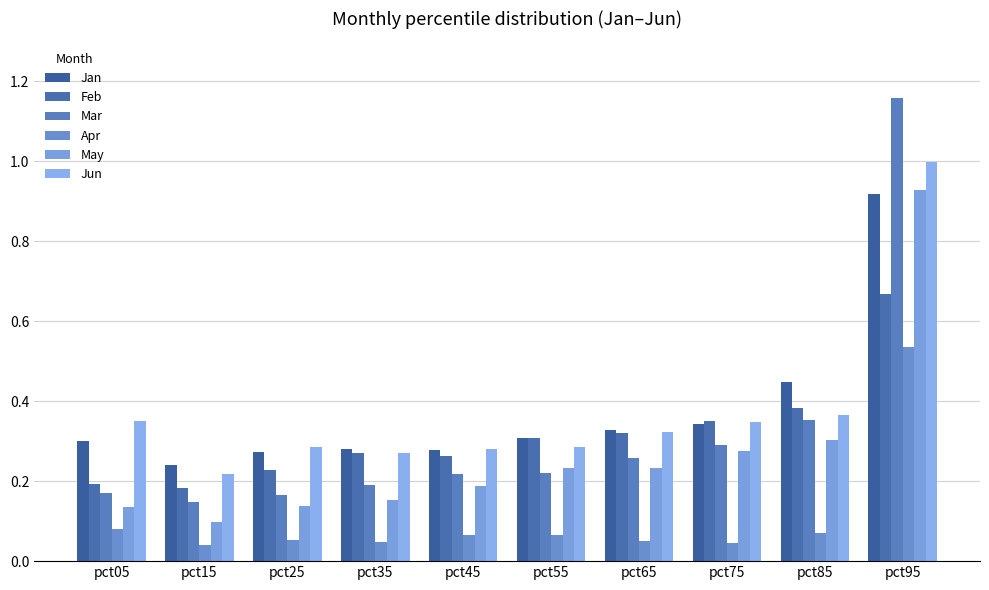

The value of Jun at pct75 is 0.3. True or false?

True